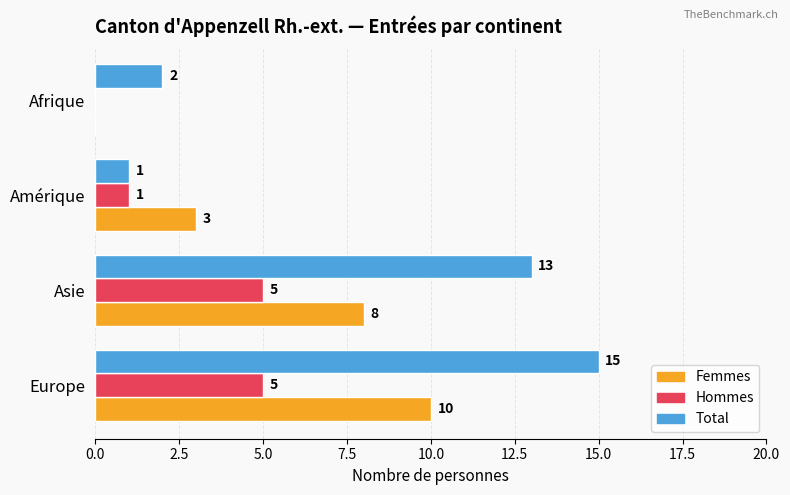

What is the maximum value for Total?

15